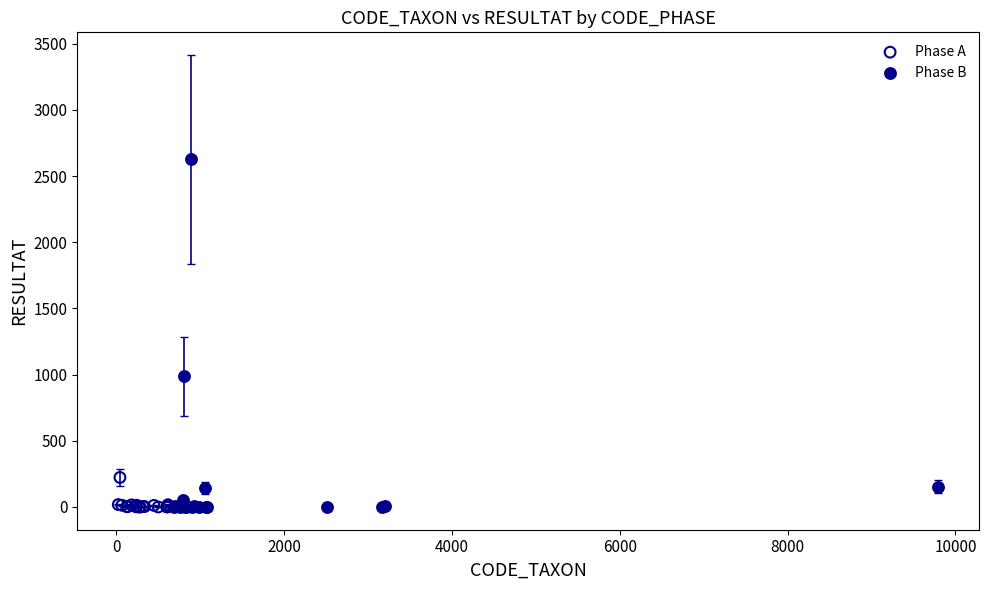

Which series reaches the maximum Y coordinate?

Phase B